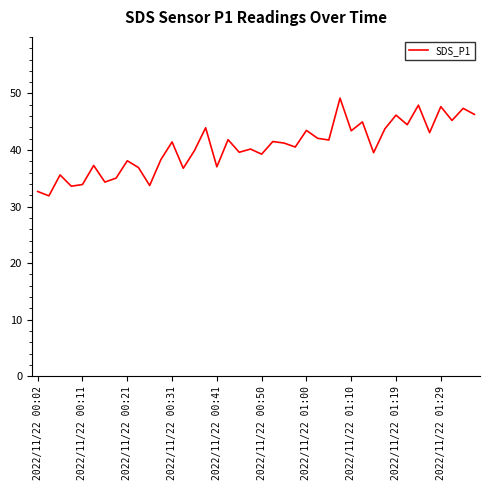

What is the difference between the maximum and minimum values?

17.3